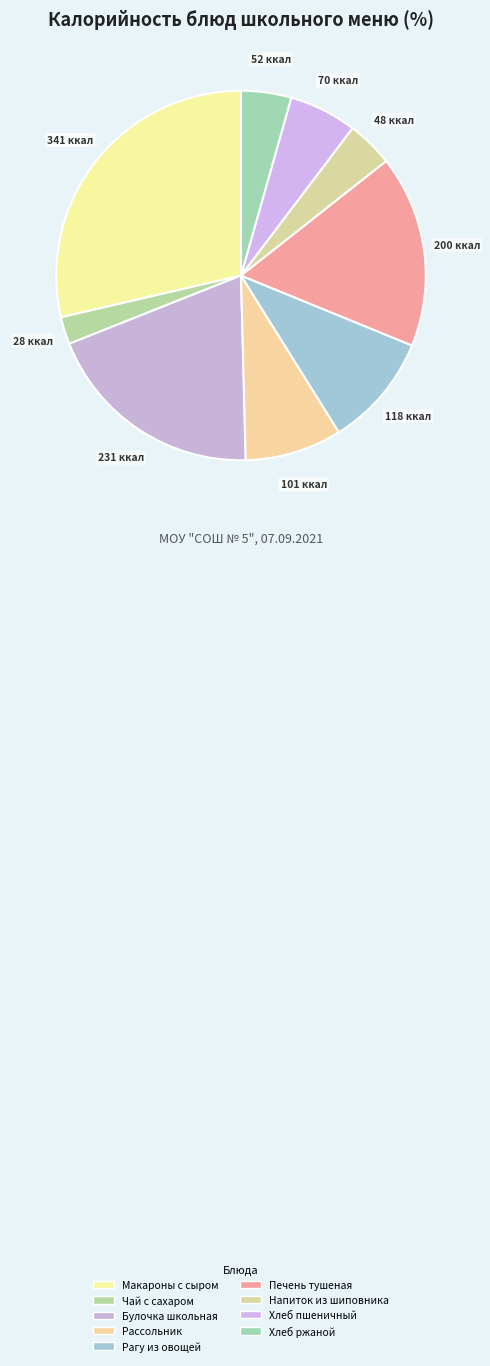

Which category has the smallest portion of the pie?

Чай с сахаром